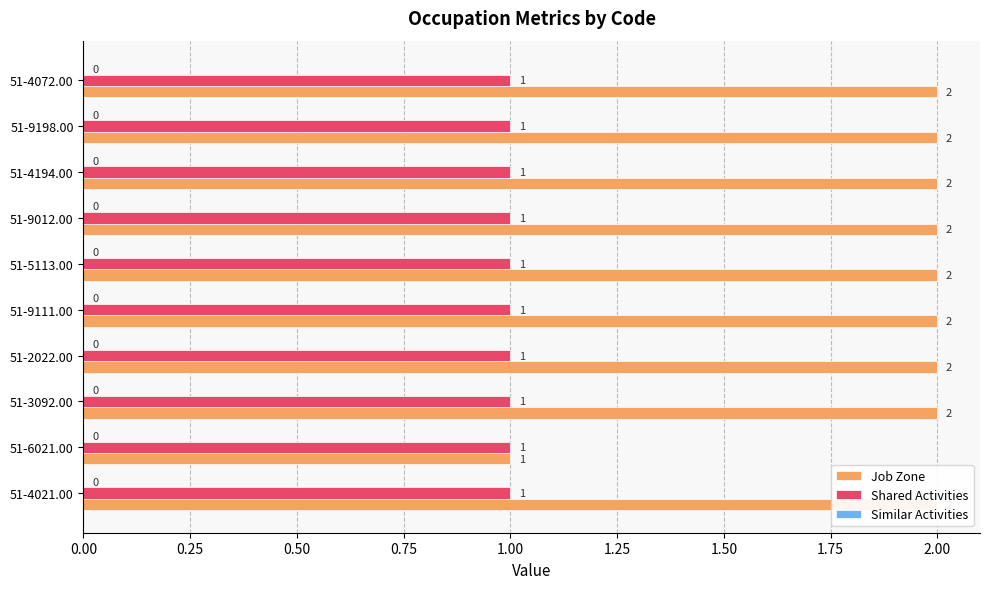

Is it true that Shared Activities equals 0.4 at 2.25?

False